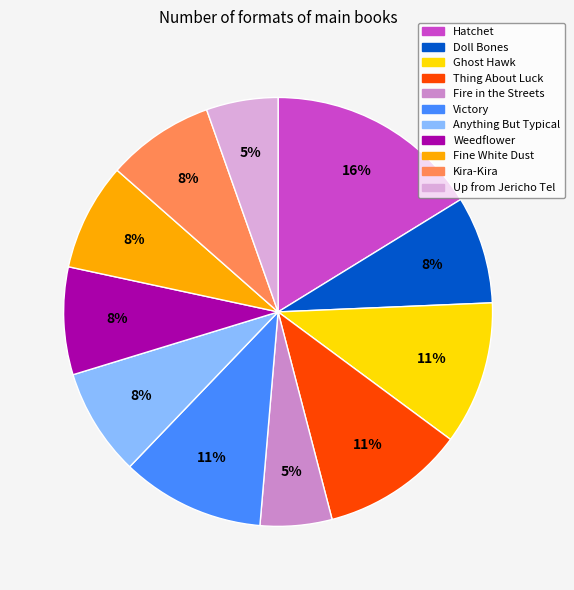

How many slices are in this pie chart?

11